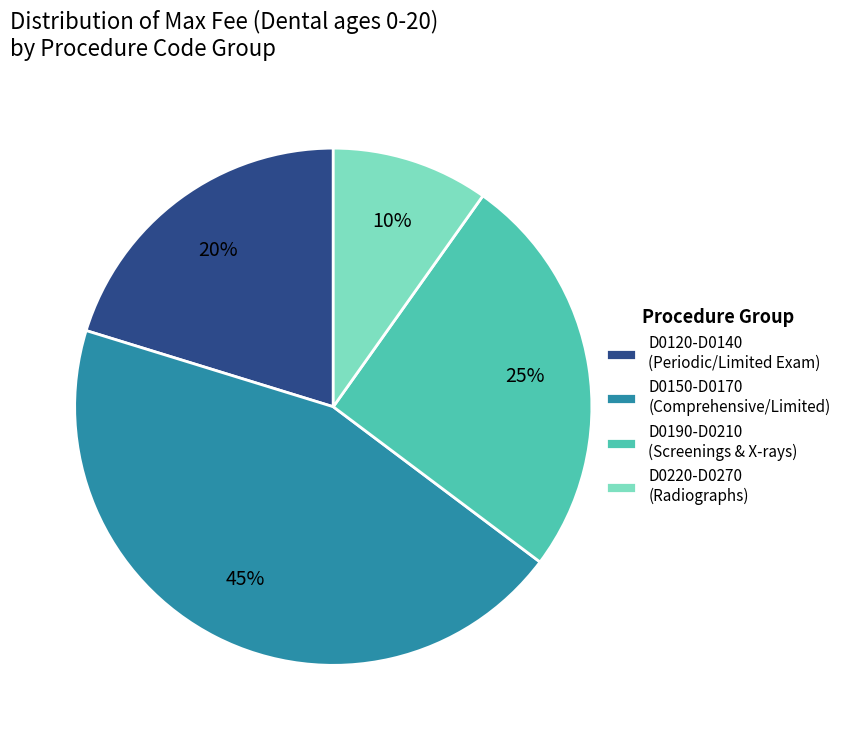

True or false: D0150-D0170 (Comprehensive/Limited) accounts for 45% of the total.

True